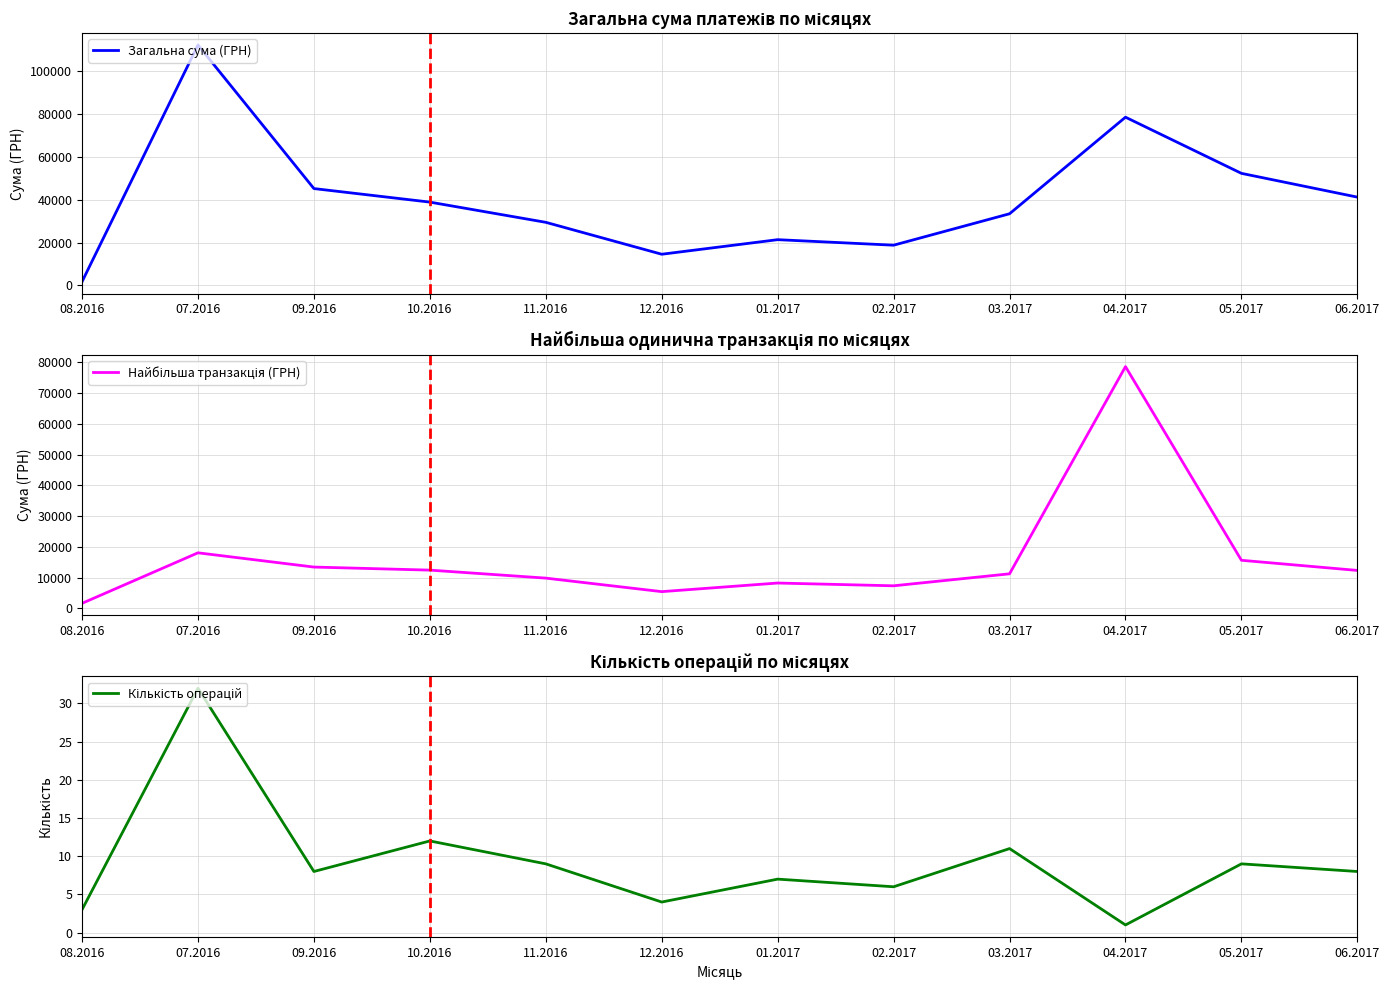

What is the difference between the second highest and minimum values in the Найбільша транзакція (ГРН) series?

16433.0